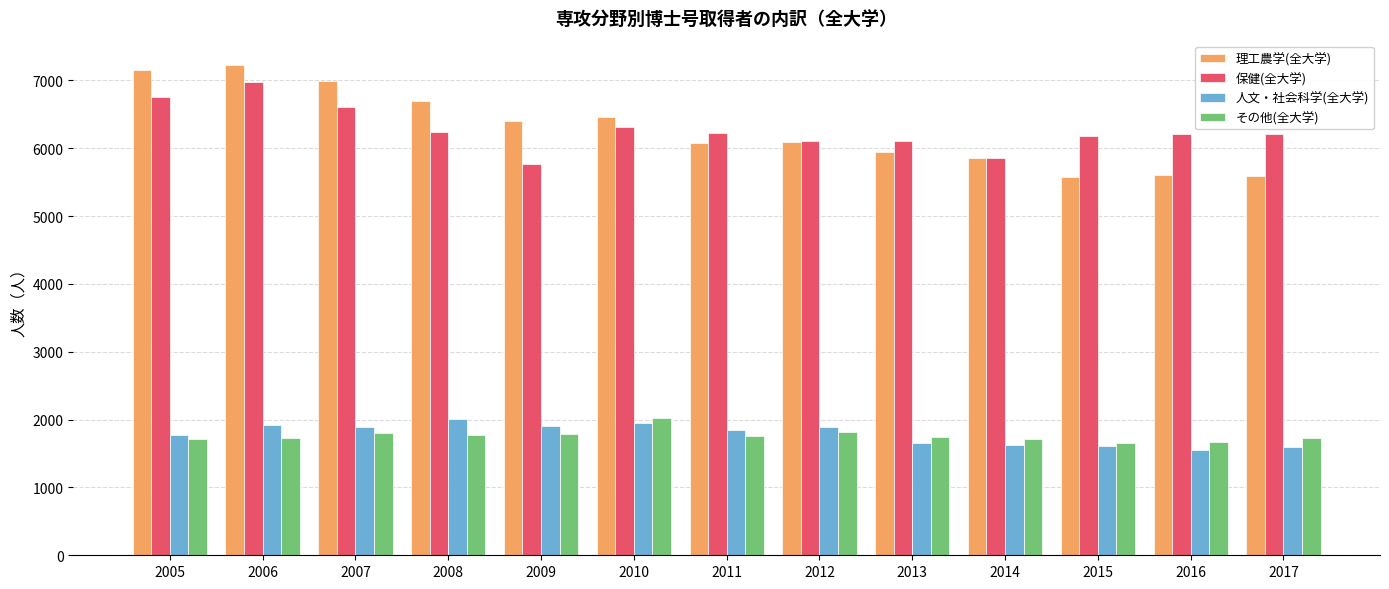

The value of 人文・社会科学(全大学) at 2008 is 2016. True or false?

True